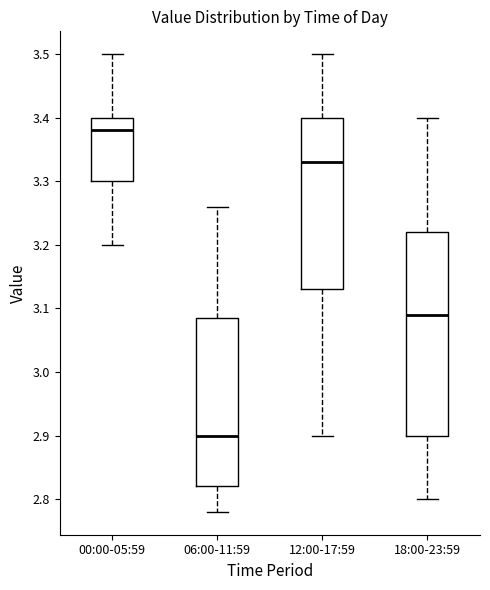

Which box is the tallest, from its lower edge to its upper edge?

18:00-23:59